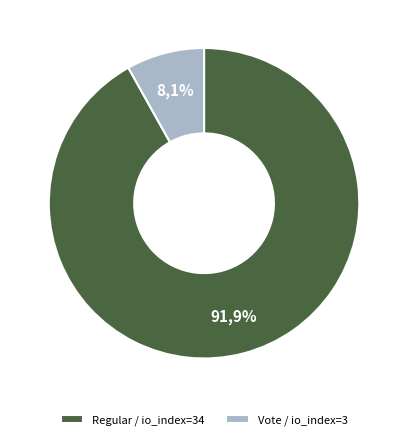

Does Regular / io_index=34 account for over 50% of the chart?

Yes